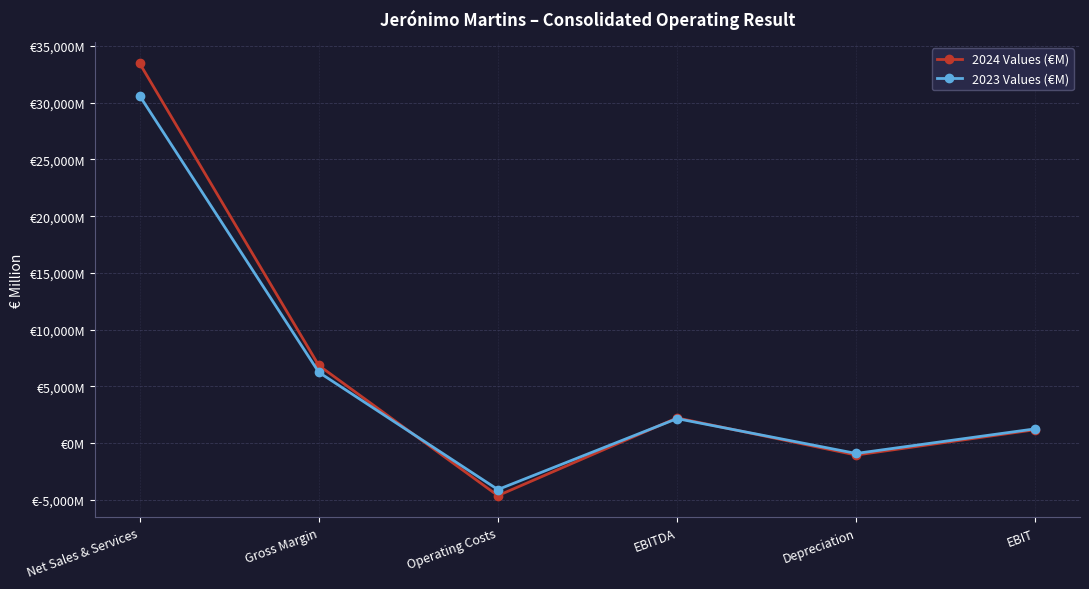

Between Net Sales & Services and Operating Costs, which series saw the biggest shift?

2024 Values (€M)